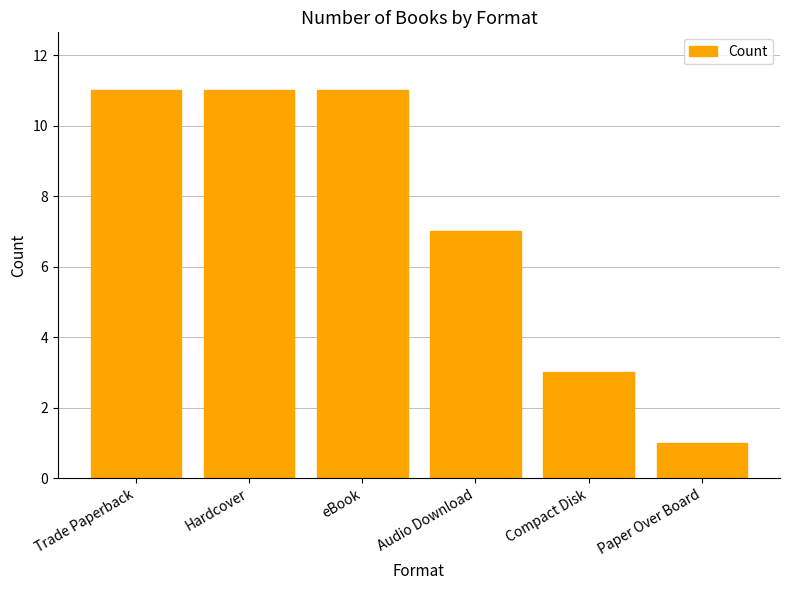

The value at eBook is 18. True or false?

False